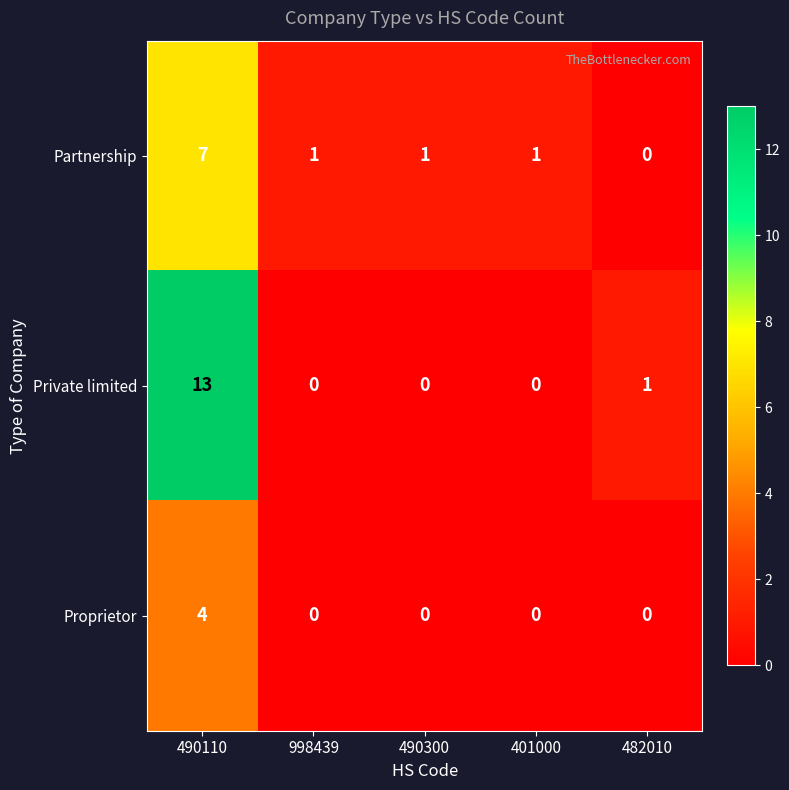

Count the number of categories in the chart.

5